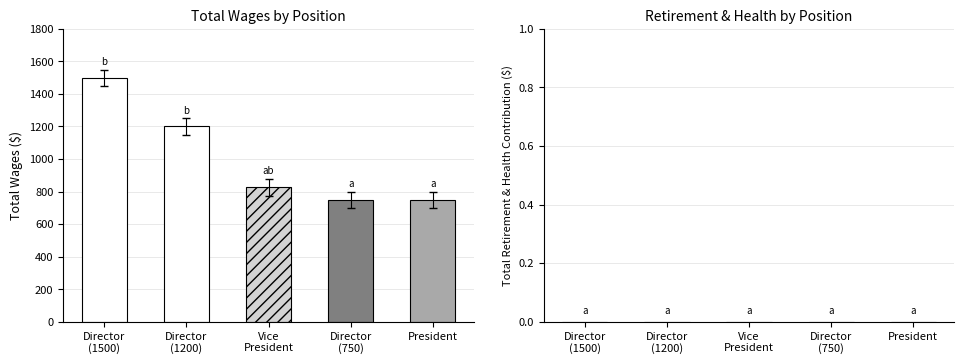

What value does the Total Wages series have at President, to the nearest 100?

800